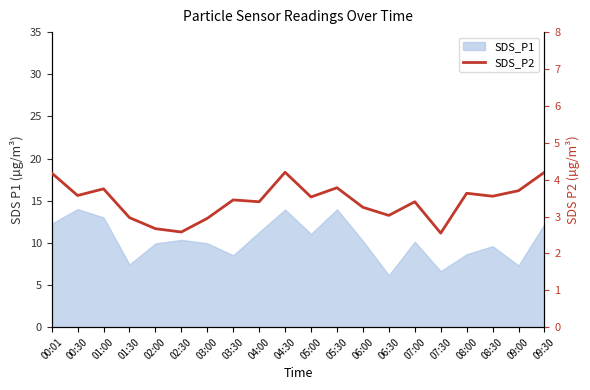

What position from the right is 09:00?

2